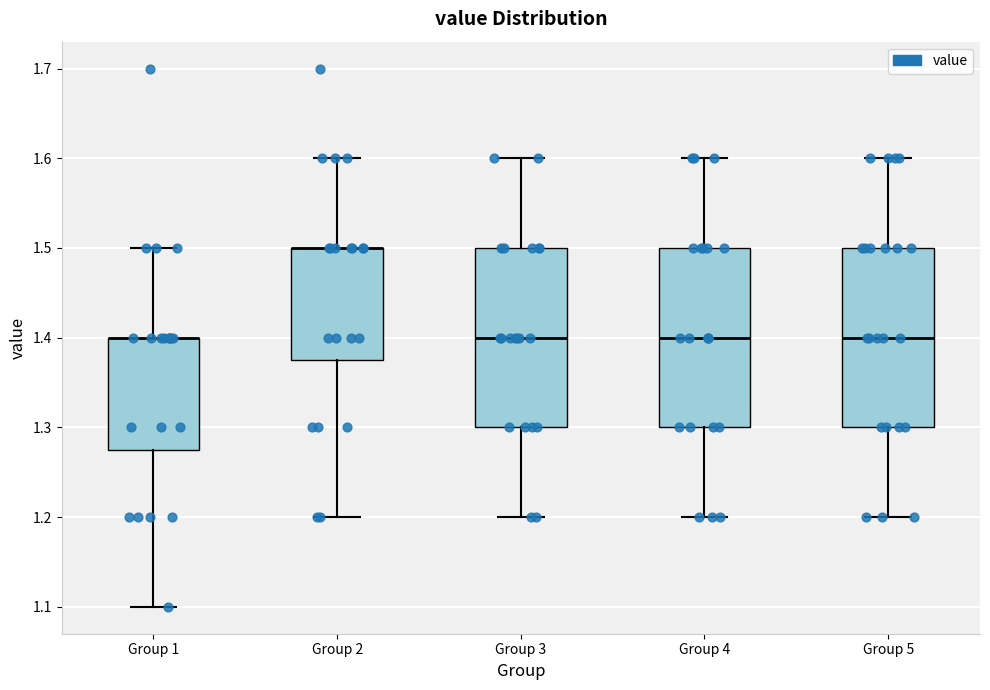

Reading left to right, transcribe this box plot: for each box, give where its median line is, the range the box spans, and where its two whiskers end, as read against the y-axis. The values are not printed on the chart, so give them approximately, as read against the axis.

Group 1: median 1.40 (drawn on the box's upper edge), box 1.28 to 1.40, whiskers 1.10 to 1.50
Group 2: median 1.50 (drawn on the box's upper edge), box 1.38 to 1.50, whiskers 1.20 to 1.60
Group 3: median 1.40, box 1.30 to 1.50, whiskers 1.20 to 1.60
Group 4: median 1.40, box 1.30 to 1.50, whiskers 1.20 to 1.60
Group 5: median 1.40, box 1.30 to 1.50, whiskers 1.20 to 1.60